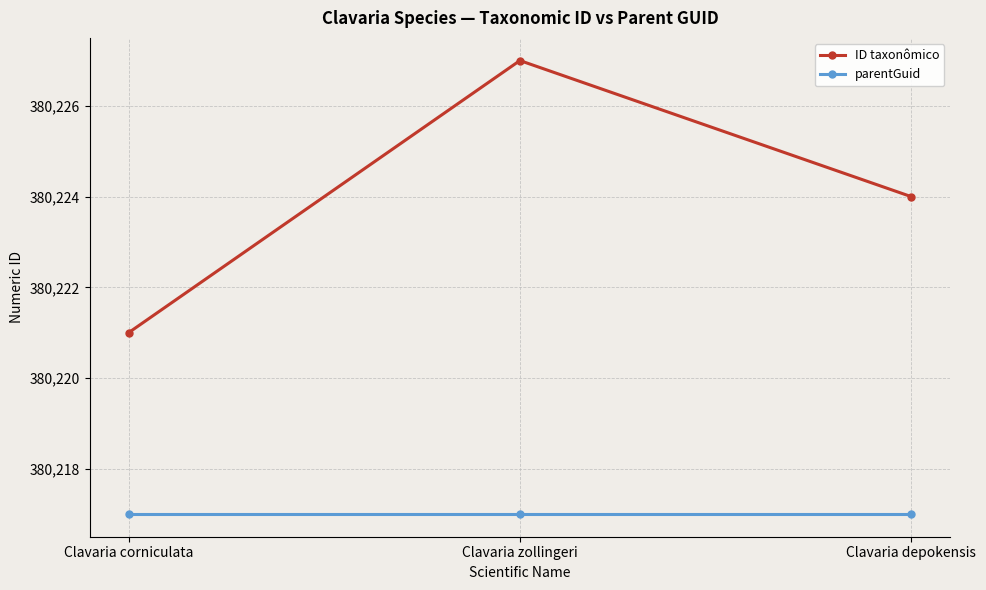

What is the value of the parentGuid point at the 2nd from the left?

380217